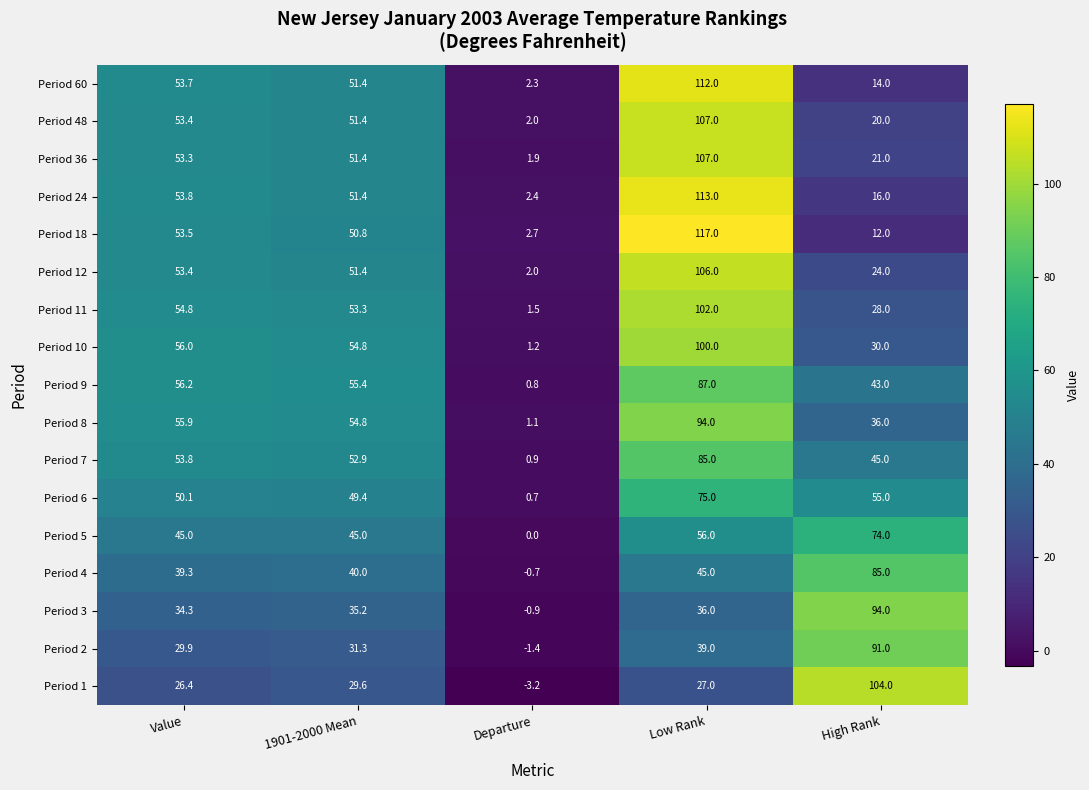

List the labels in order of Period 3 value, smallest first.

Departure, Value, 1901-2000 Mean, Low Rank, High Rank